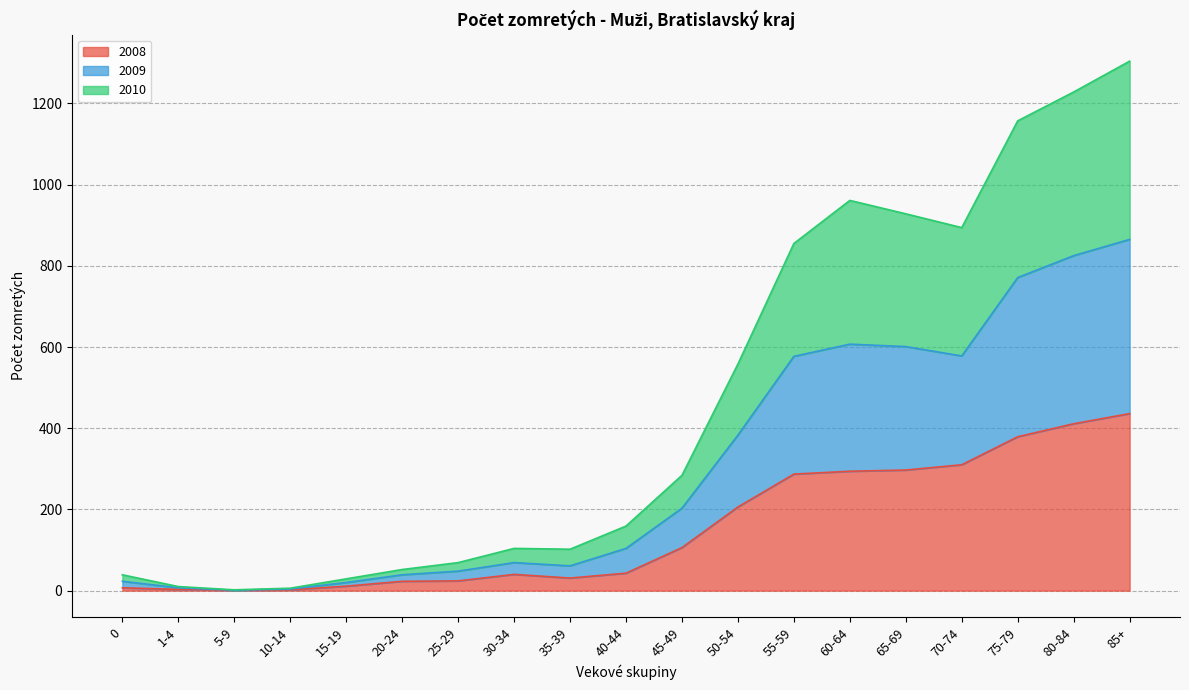

Where does the 2008 series first go above 43?

45-49